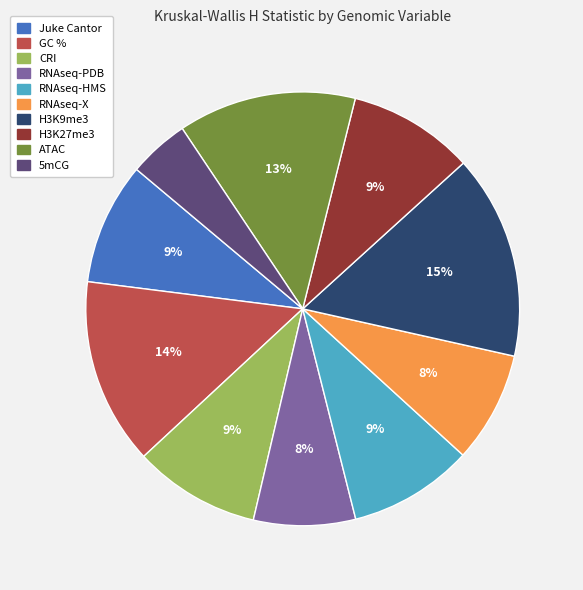

Is H3K27me3 the majority of the pie?

No